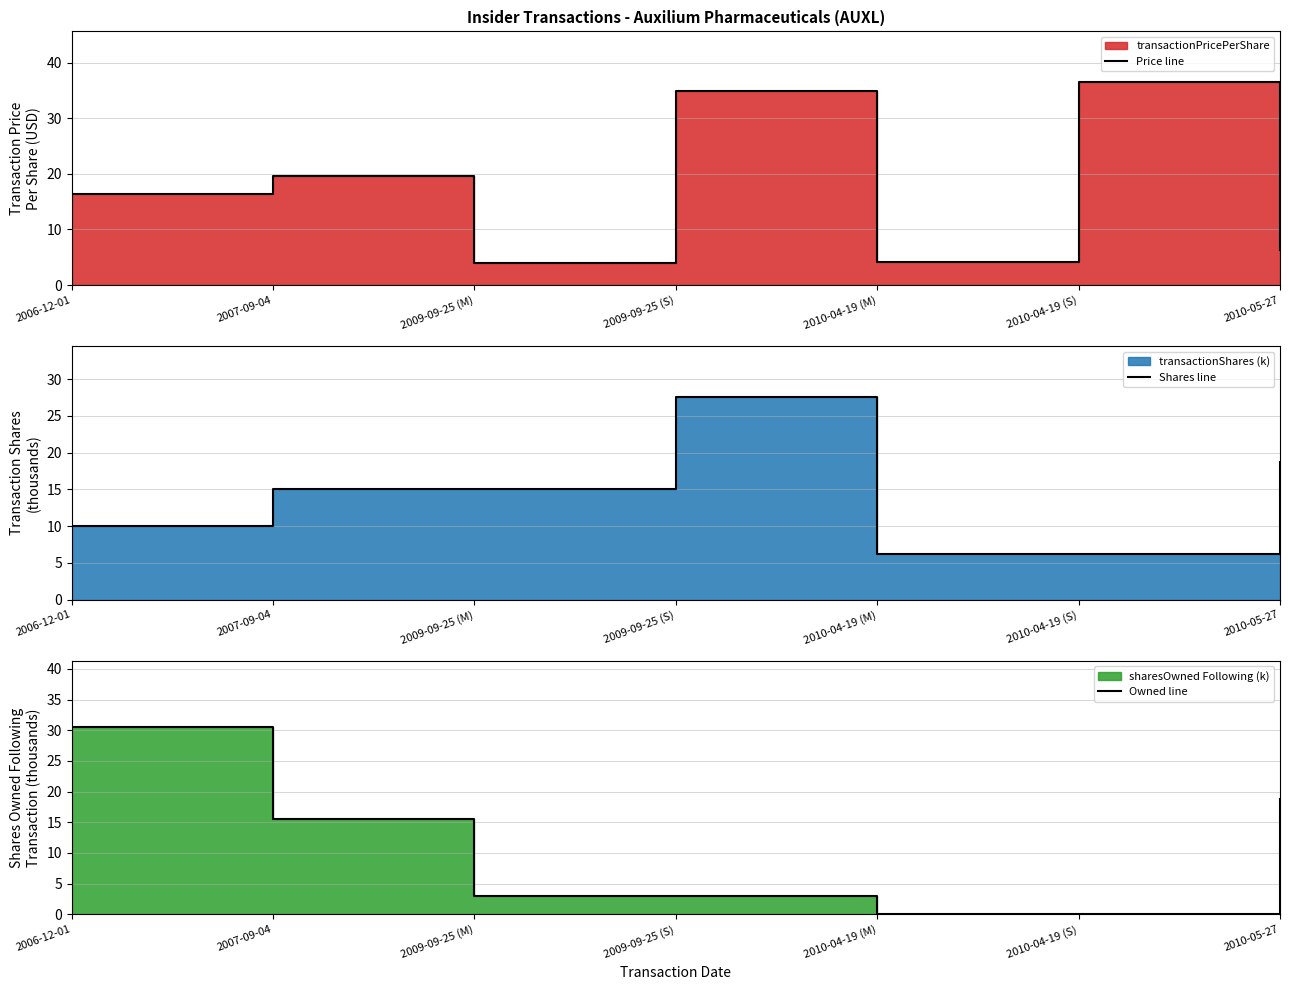

Where do Owned line and Shares line first cross each other?

2007-09-04 and 2009-09-25 (M)